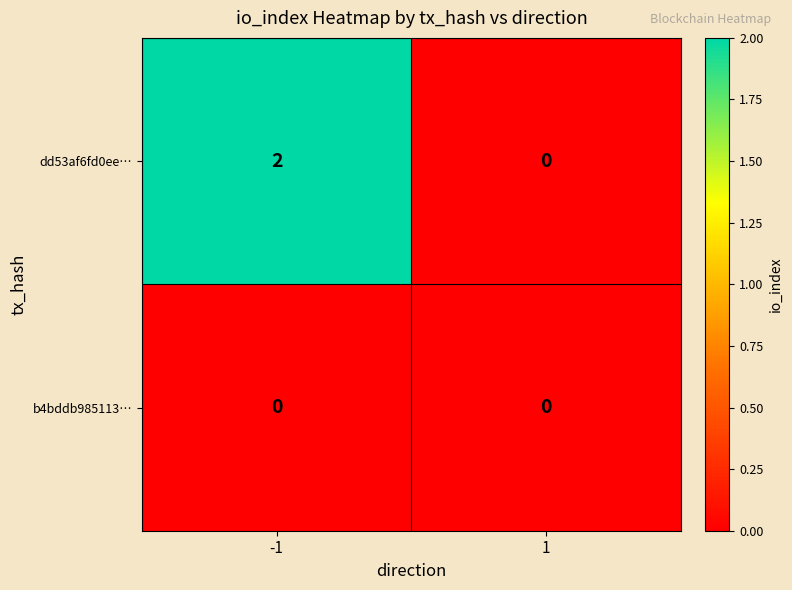

Count the number of categories in the chart.

2